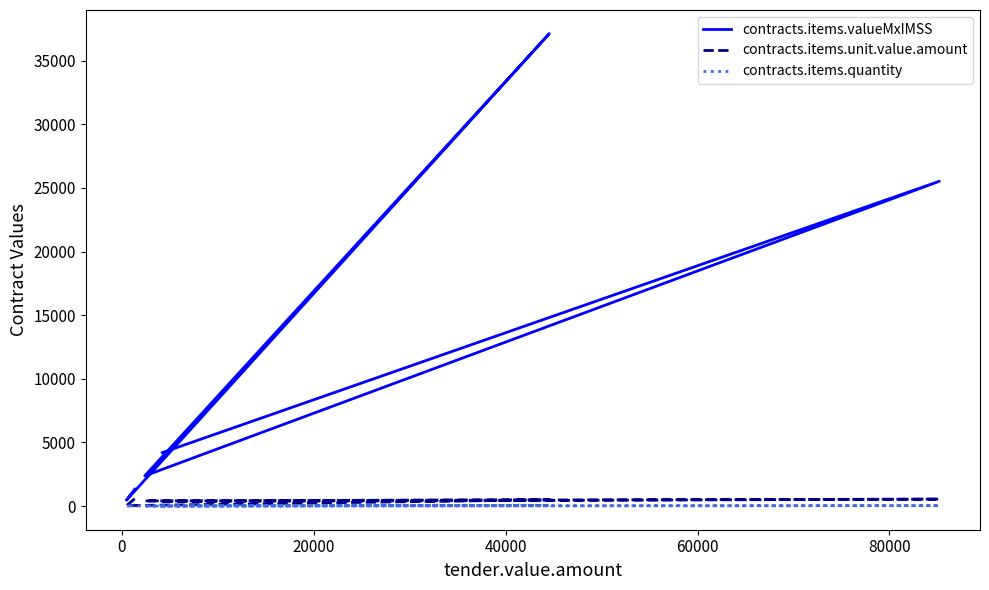

Rank the series by their maximum value, from highest to lowest.

contracts.items.valueMxIMSS, contracts.items.unit.value.amount, contracts.items.quantity